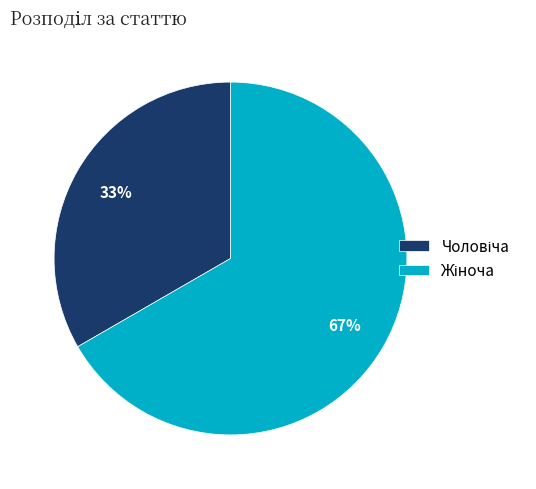

To the nearest percent, what is the average slice percentage?

50%